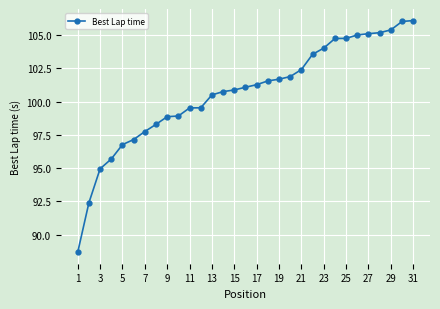

What is the average value?

100.7